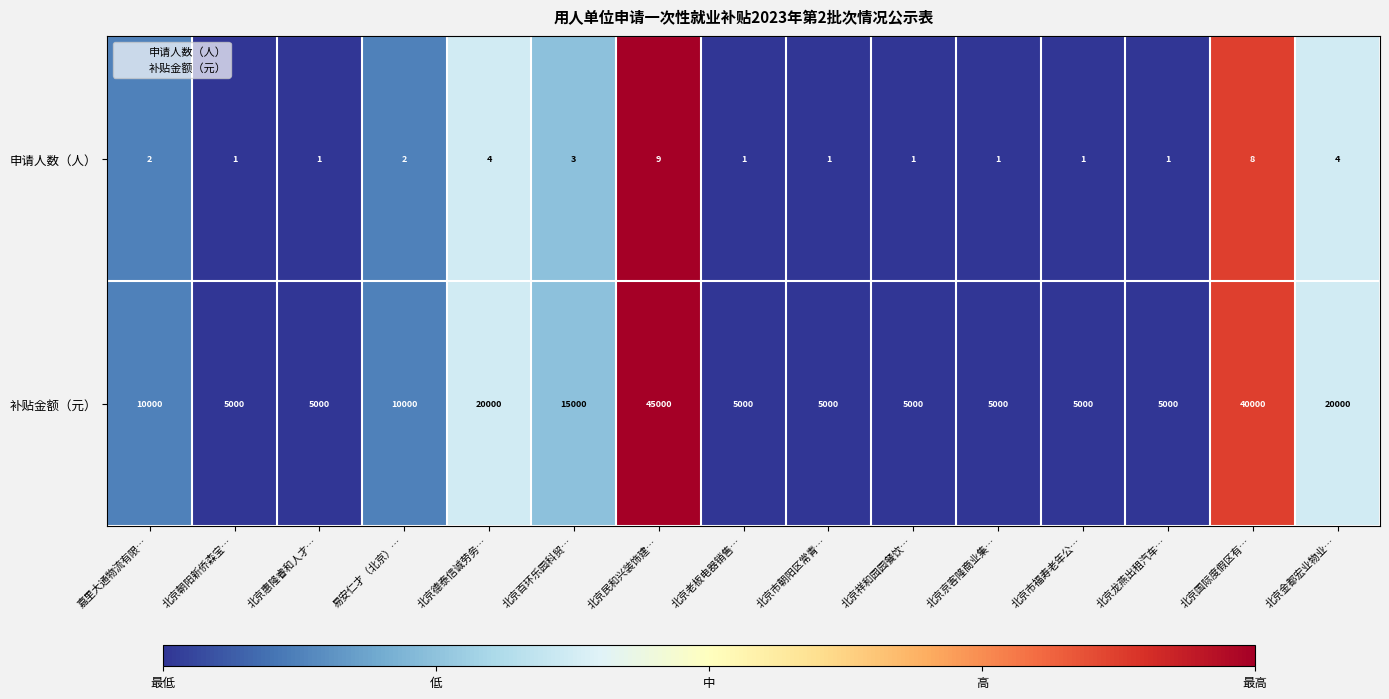

Reading right to left, what are all the values shown in this chart?

申请人数（人）: 北京金都宏业物业…=4	北京国际度假区有…=8	北京龙燕出租汽车…=1	北京市福寿老年公…=1	北京京客隆商业集…=1	北京祥和园园餐饮…=1	北京市朝阳区常青…=1	北京老板电器销售…=1	北京民和兴装饰建…=9	北京百环乐园科贸…=3	北京德泰信诚劳务…=4	易安仁才（北京）…=2	北京惠隆睿和人才…=1	北京朝阳新侨森宝…=1	嘉里大通物流有限…=2
补贴金额（元）: 北京金都宏业物业…=20000	北京国际度假区有…=40000	北京龙燕出租汽车…=5000	北京市福寿老年公…=5000	北京京客隆商业集…=5000	北京祥和园园餐饮…=5000	北京市朝阳区常青…=5000	北京老板电器销售…=5000	北京民和兴装饰建…=45000	北京百环乐园科贸…=15000	北京德泰信诚劳务…=20000	易安仁才（北京）…=10000	北京惠隆睿和人才…=5000	北京朝阳新侨森宝…=5000	嘉里大通物流有限…=10000